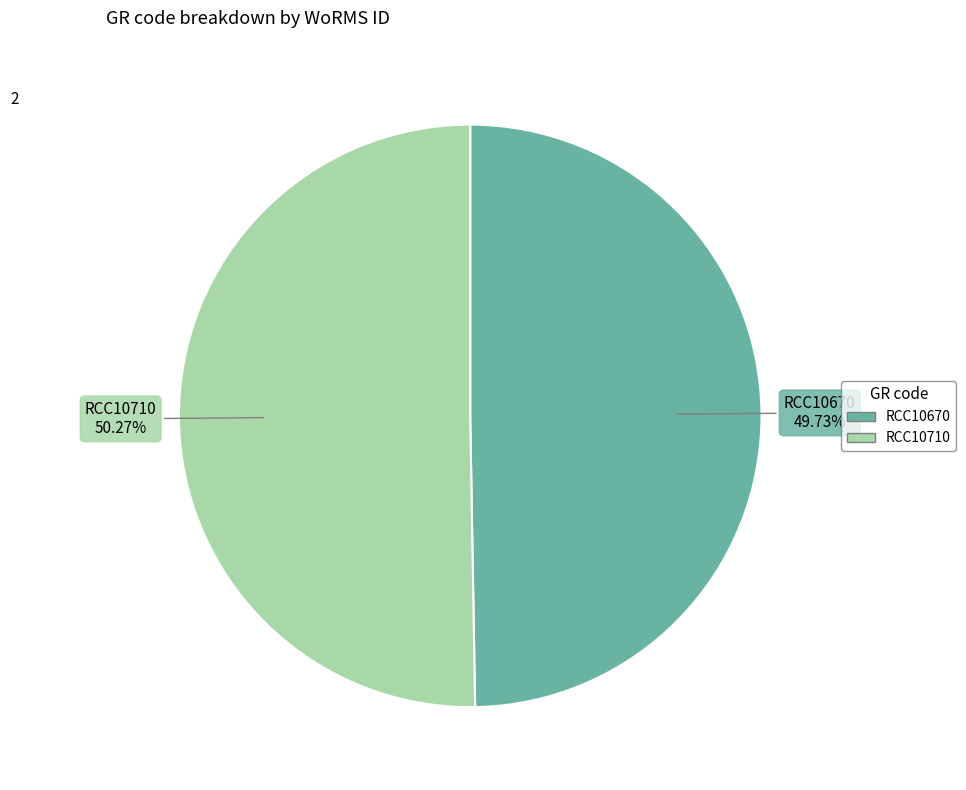

Which slice is the largest?

RCC10710